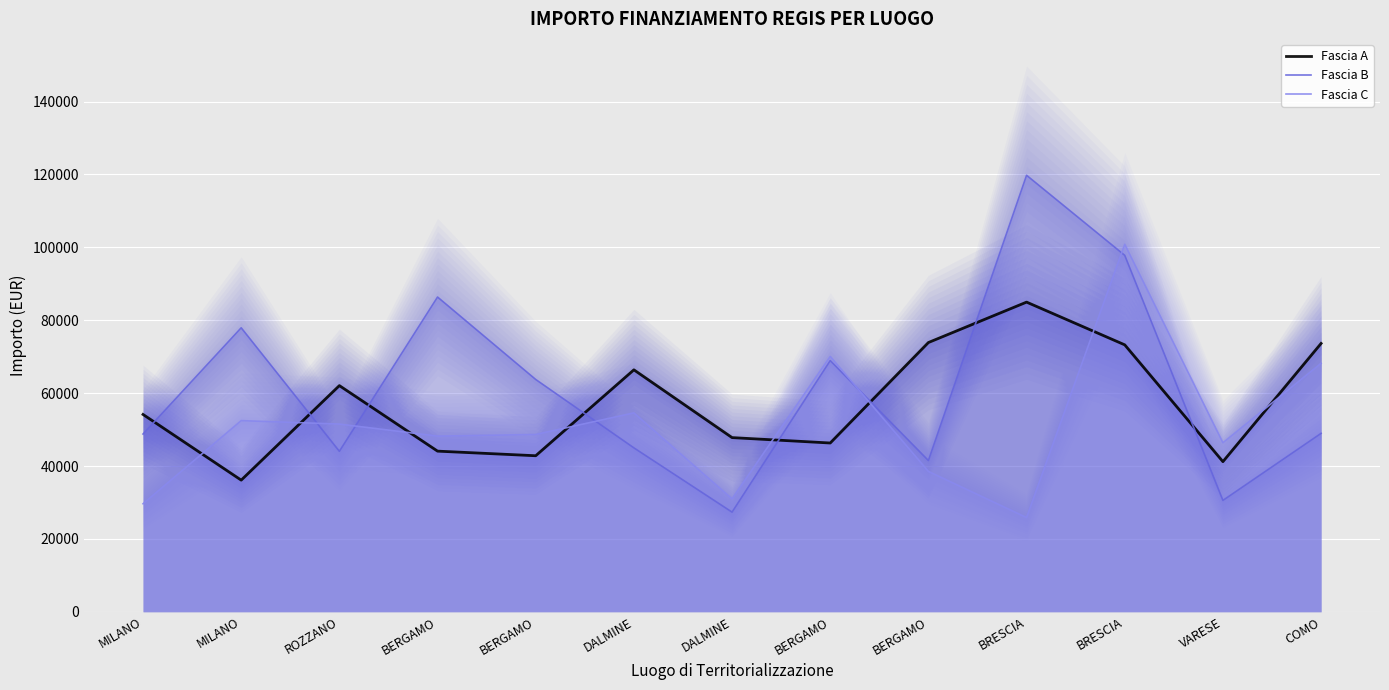

What is the difference between the maximum and minimum values in the Fascia A series?

48854.1